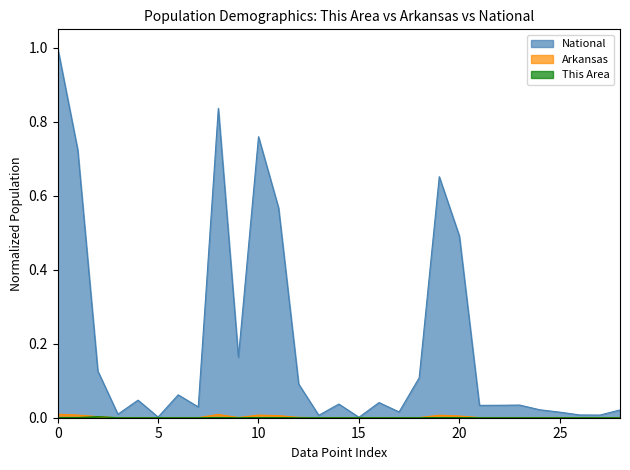

Which series has the largest range (max minus min)?

National